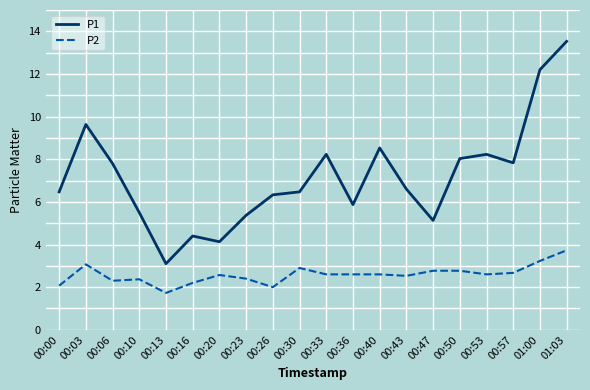

Is it true that P1 equals 4.3 at 00:00?

False